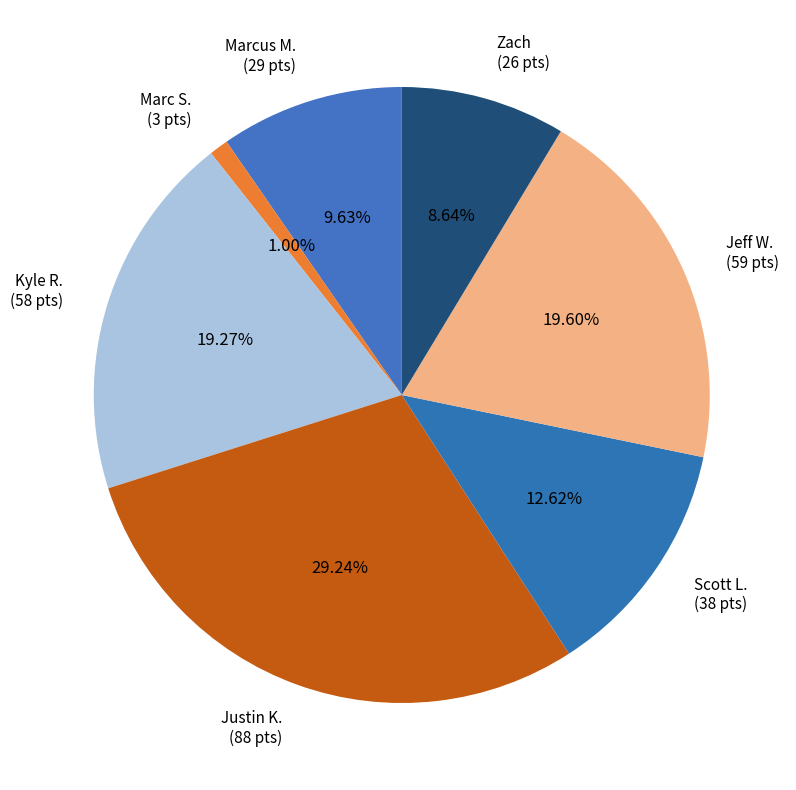

Which slice is the smallest?

Marc S.